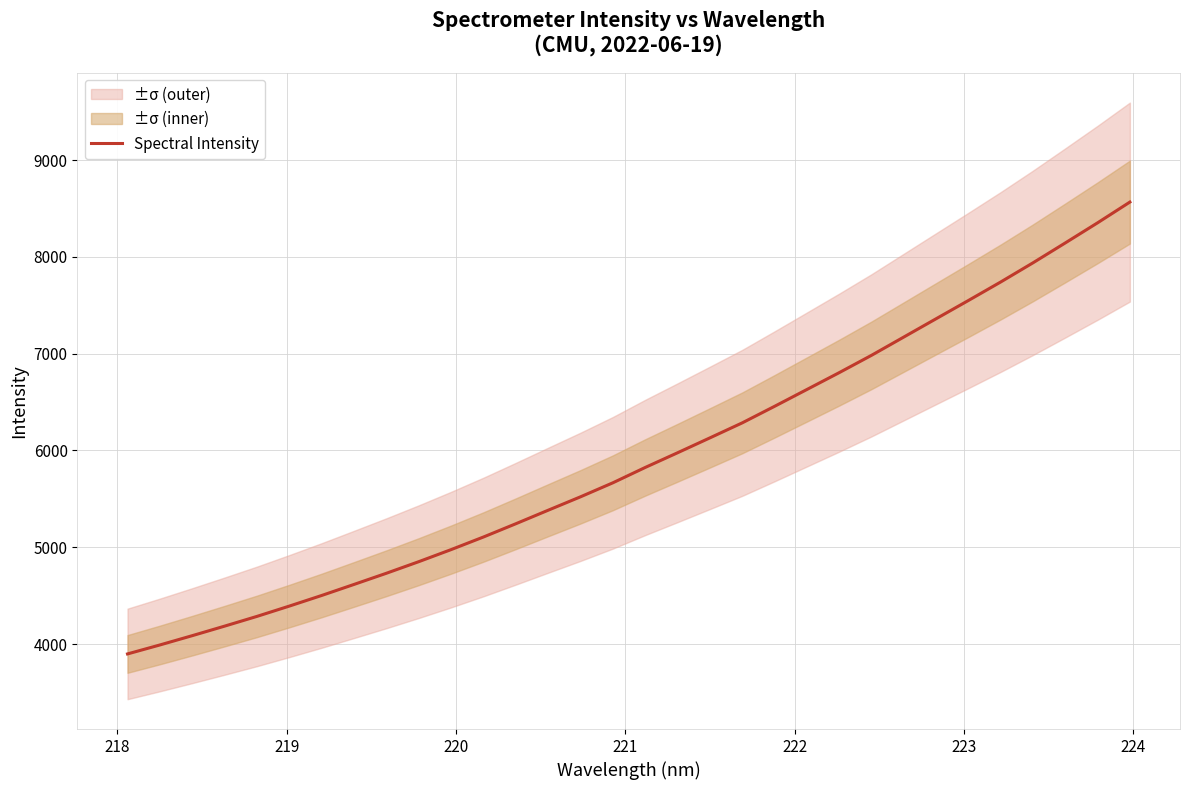

What is the sum of all values?

189332.5